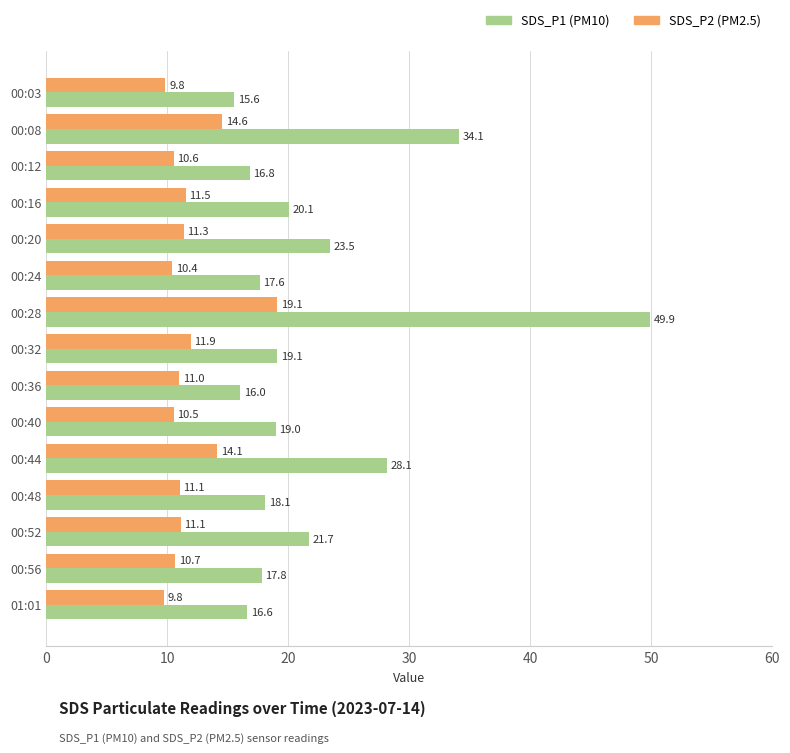

What is the total value across all series at 00:32?

31.0